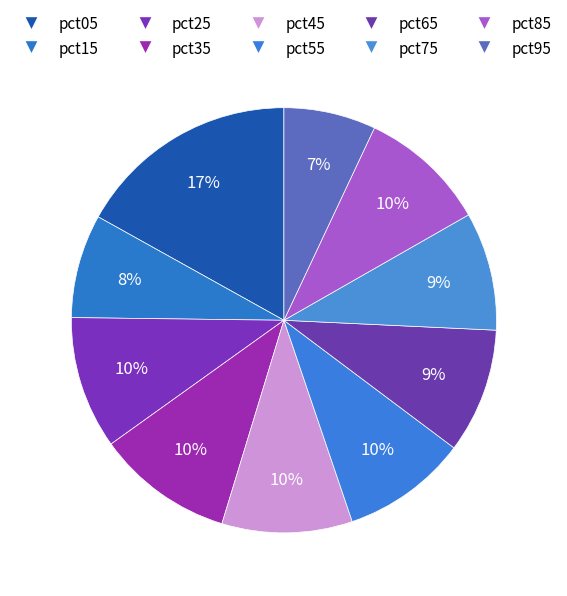

Which category has the biggest portion of the pie?

pct05